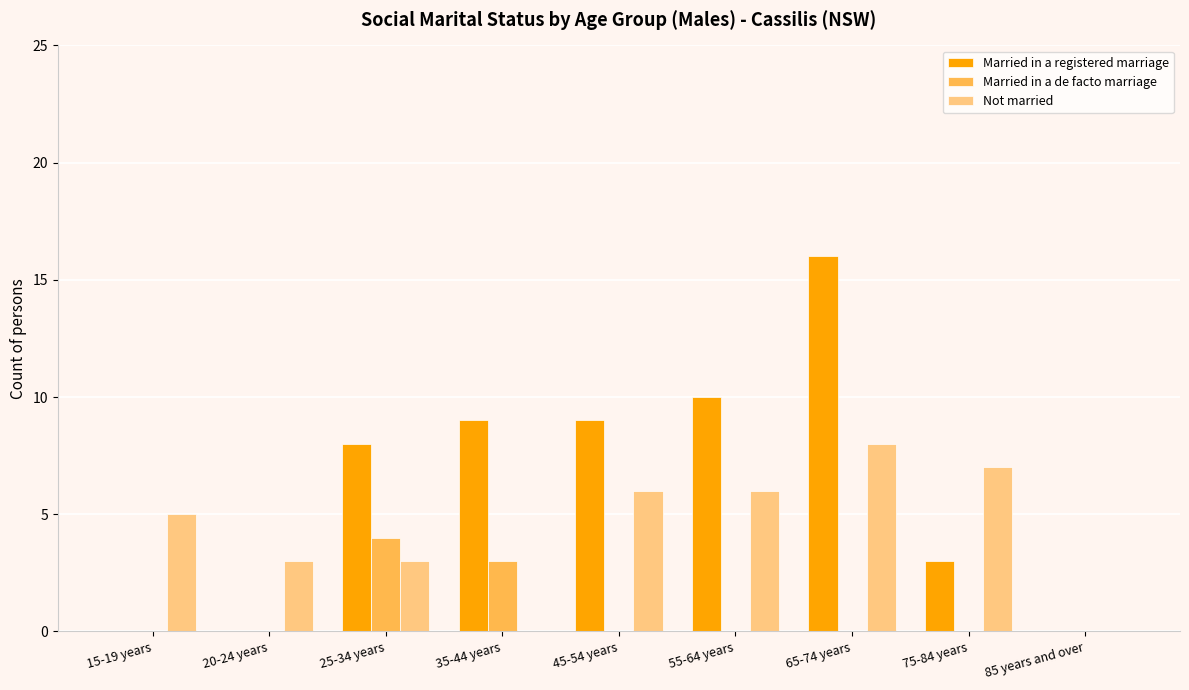

Which series has the largest total across all categories?

Married in a registered marriage